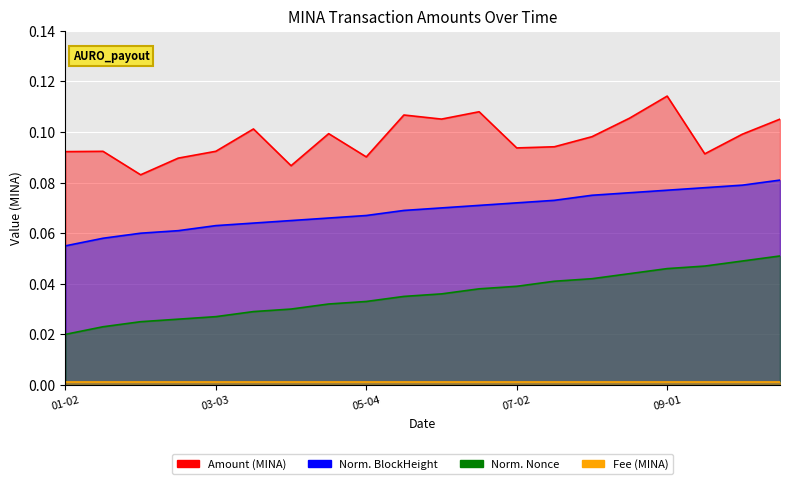

What is the highest value of the NormedBlock series?

0.1